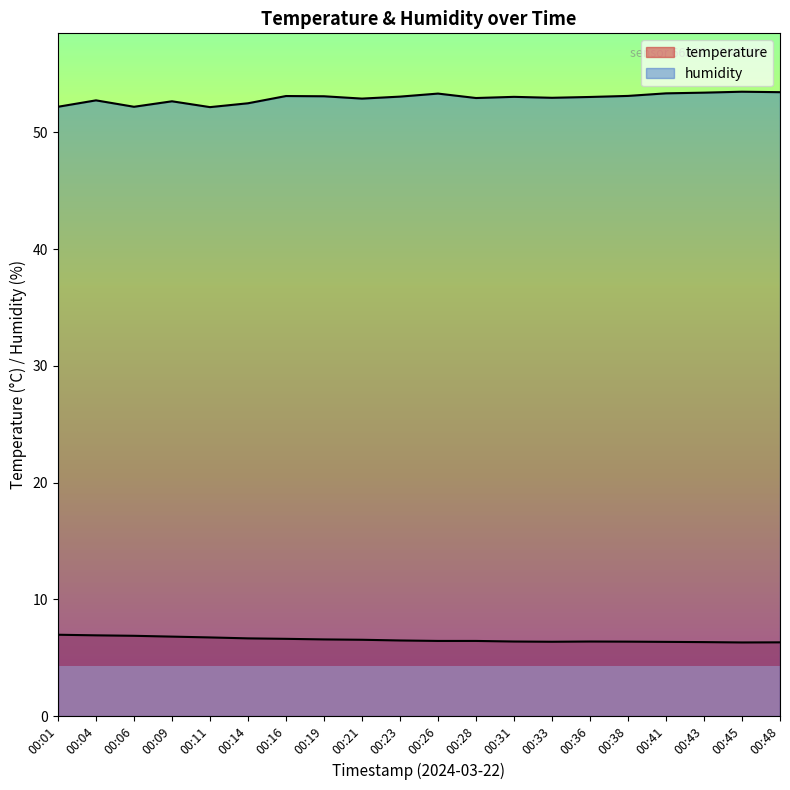

True or false: temperature and humidity intersect in this chart.

False